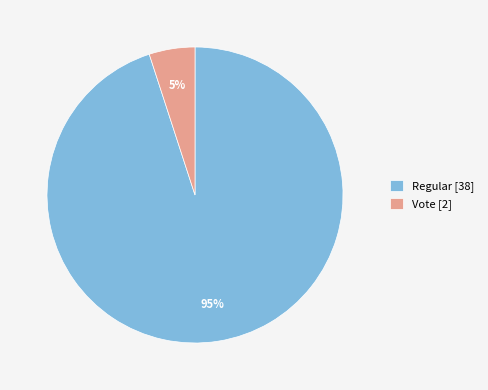

What is the largest slice in the pie chart?

Regular [38]